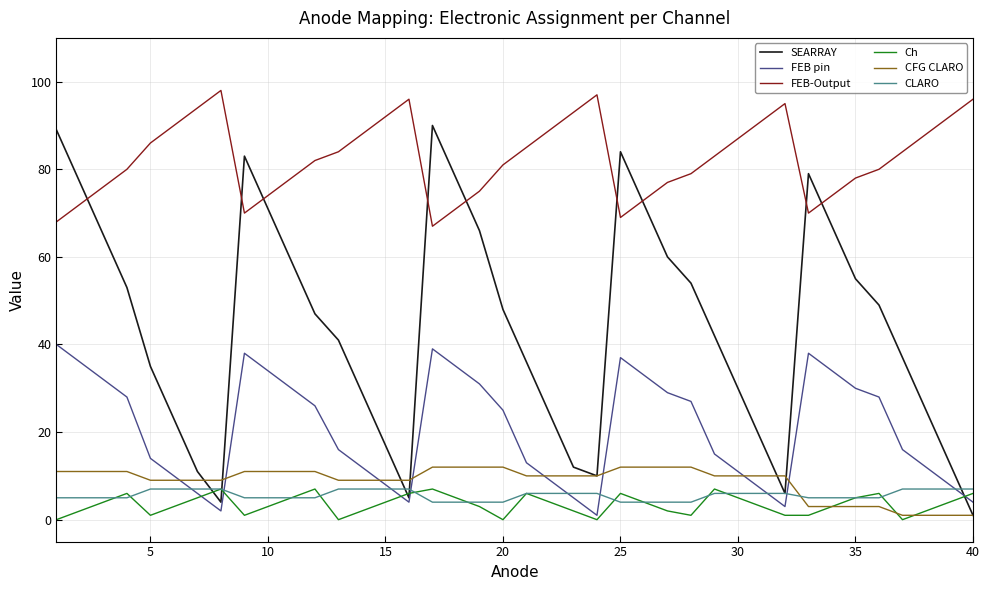

What are all the series names shown in the legend?

SEARRAY, FEB pin, FEB-Output, Ch, CFG CLARO, CLARO